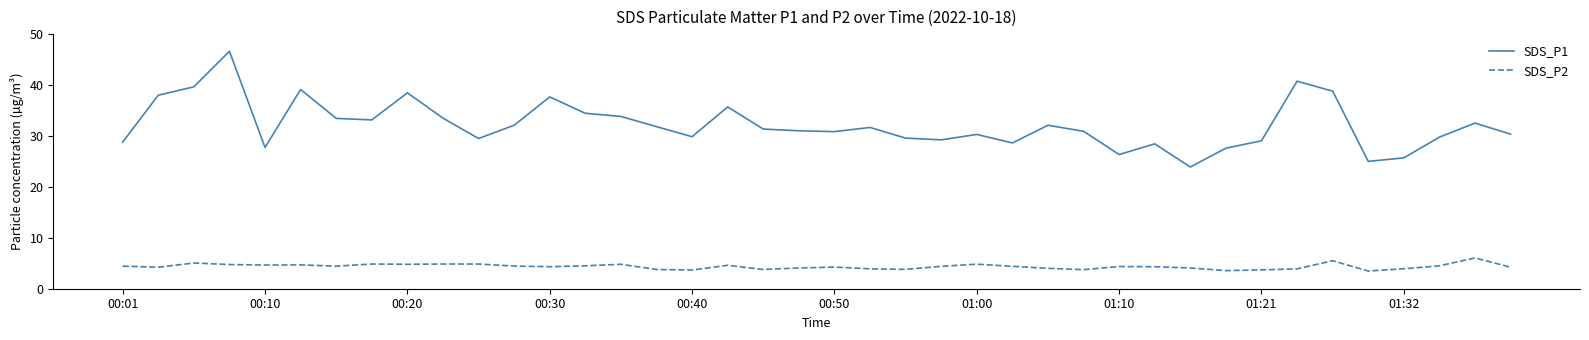

True or false: SDS_P1 and SDS_P2 cross at least once.

False